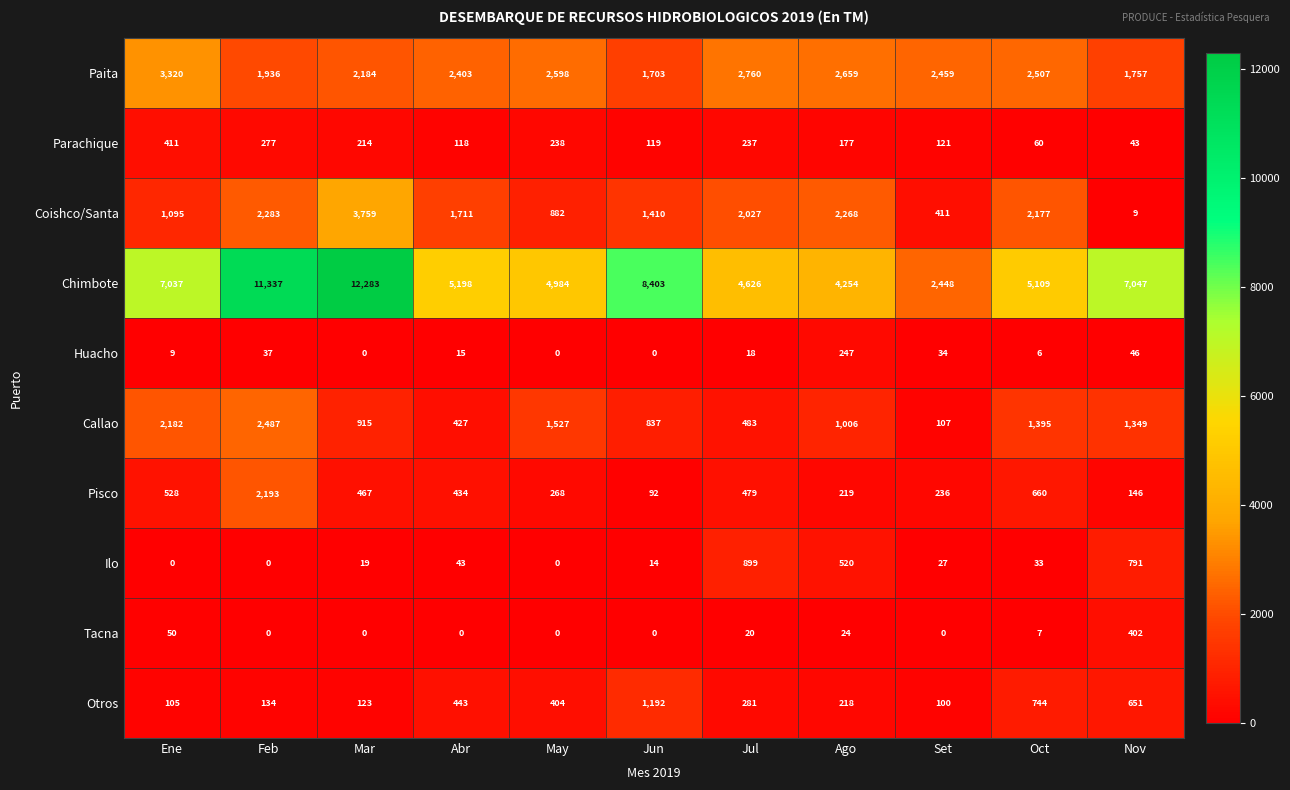

List the series in order of their peak value, lowest first.

Huacho, Tacna, Parachique, Ilo, Otros, Pisco, Callao, Paita, Coishco/Santa, Chimbote